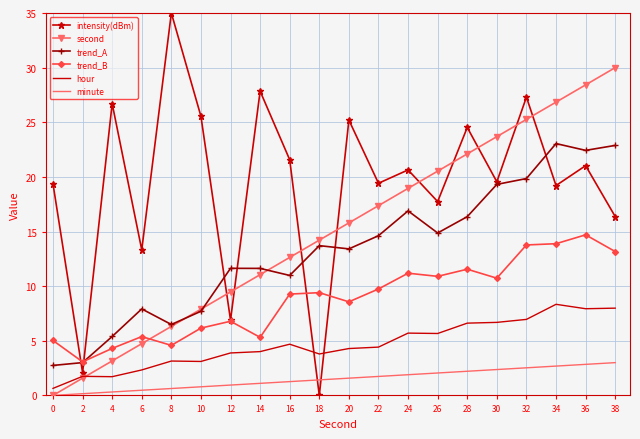

Which series has the largest range (max minus min)?

intensity(dBm)